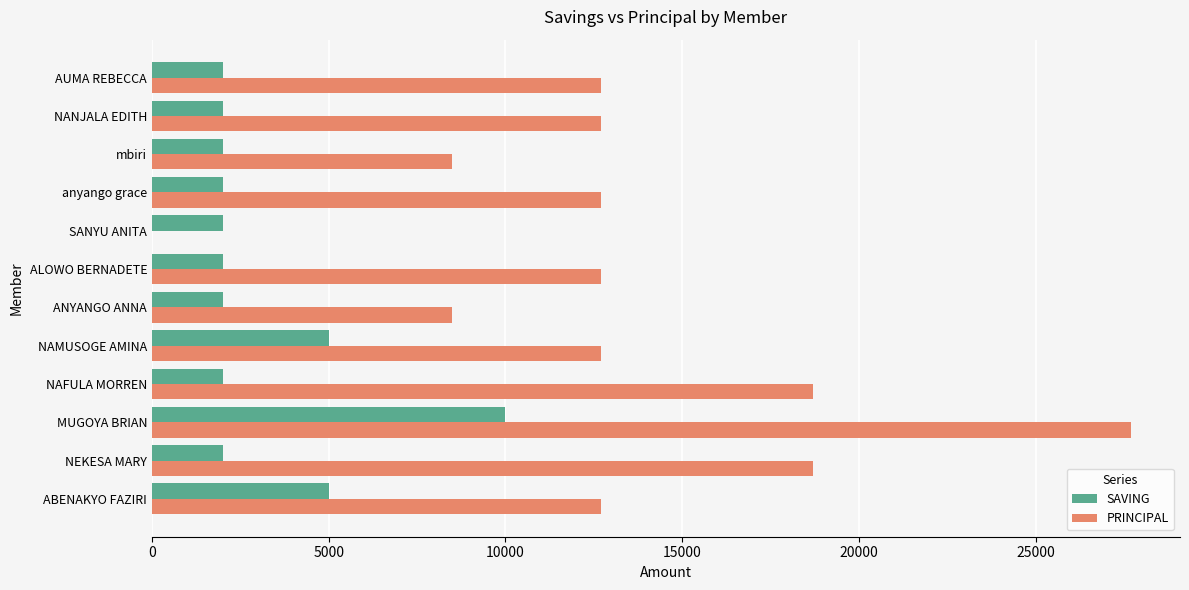

Which series has the largest total across all categories?

PRINCIPAL